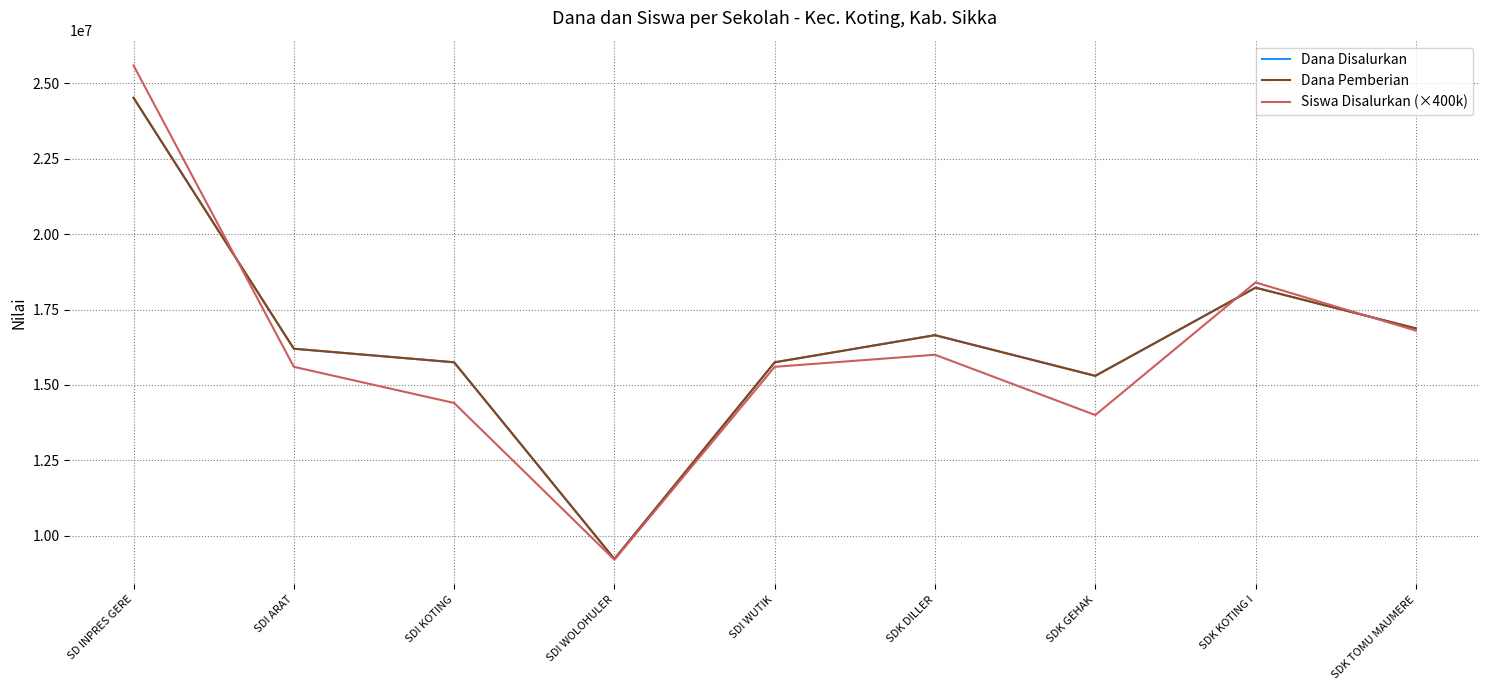

The Dana Pemberian series shows 9755279 at SDI KOTING. True or false?

False